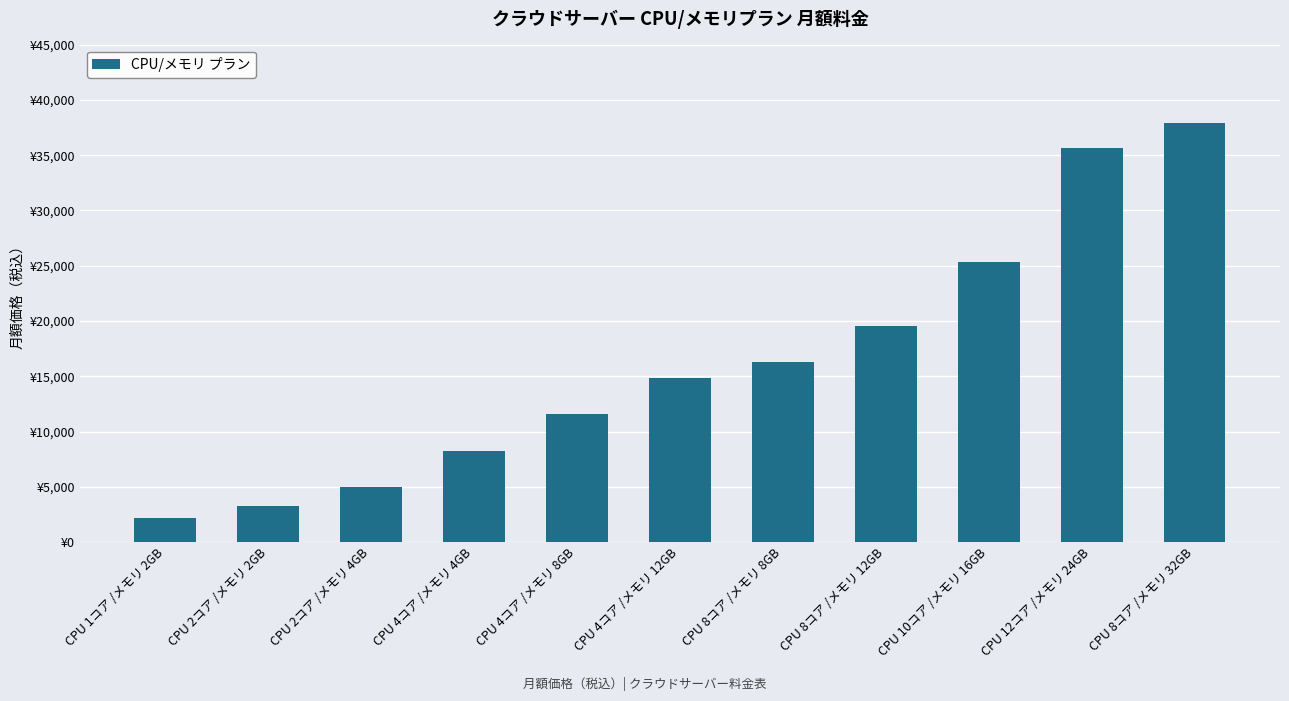

What is the change in value from CPU 1コア /メモリ 2GB to CPU 12コア /メモリ 24GB?

+33461